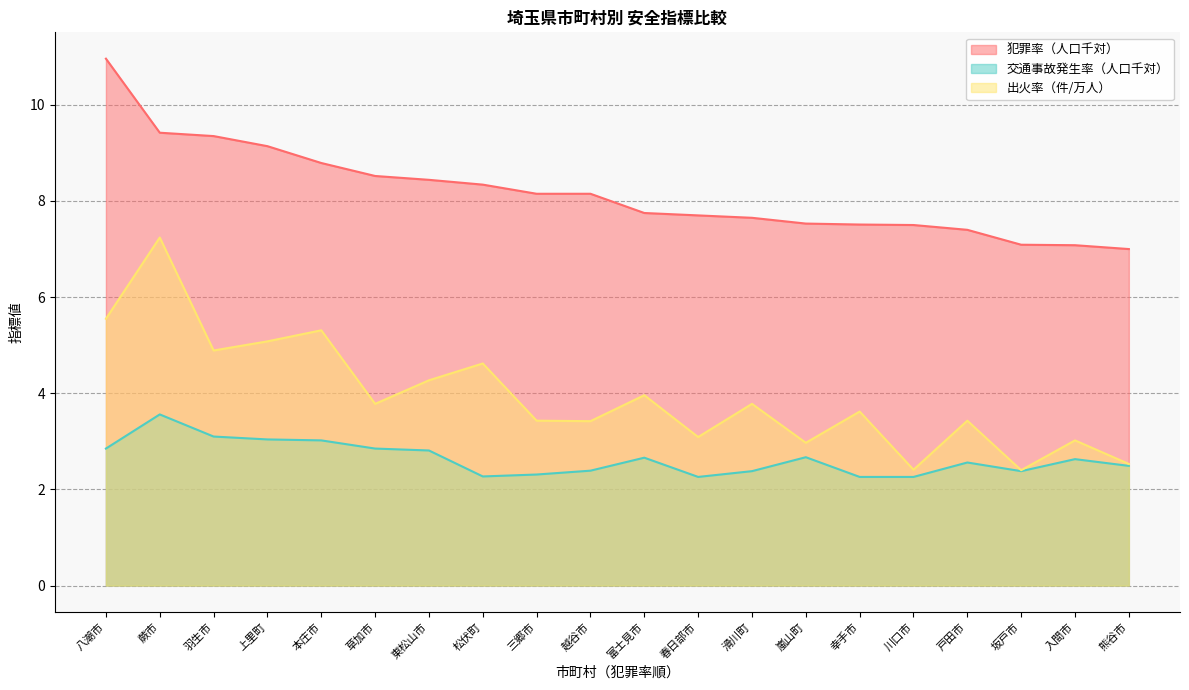

Which series has the widest spread of values?

出火率（件/万人）